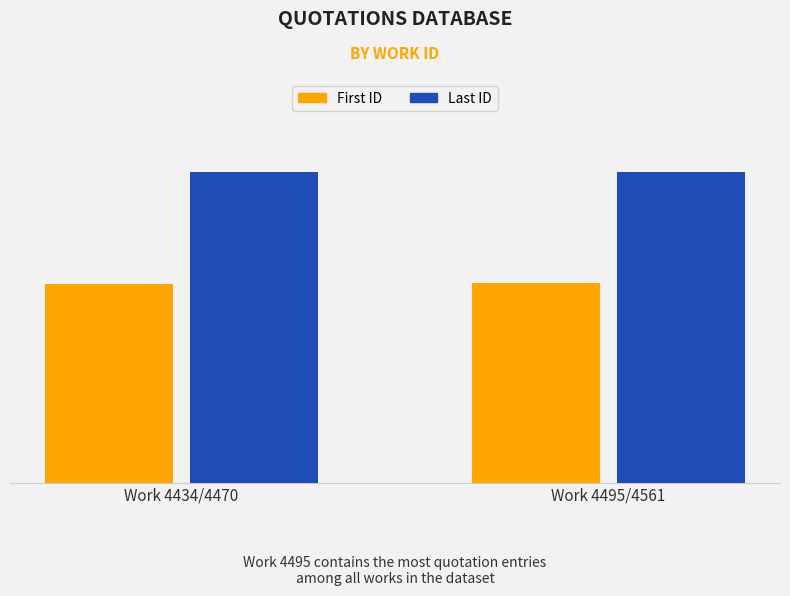

True or false: Last ID has a value of 18280 at Work 4434/4470.

True